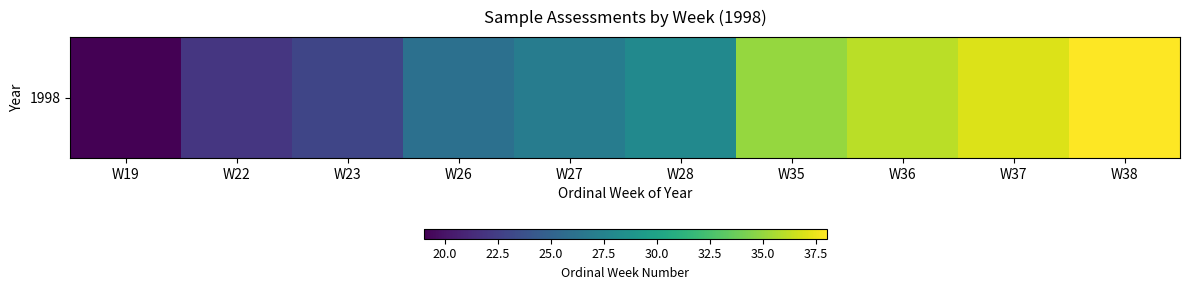

Reading right to left, transcribe all the data shown in this chart.

38	37	36	35	28	27	26	23	22	19